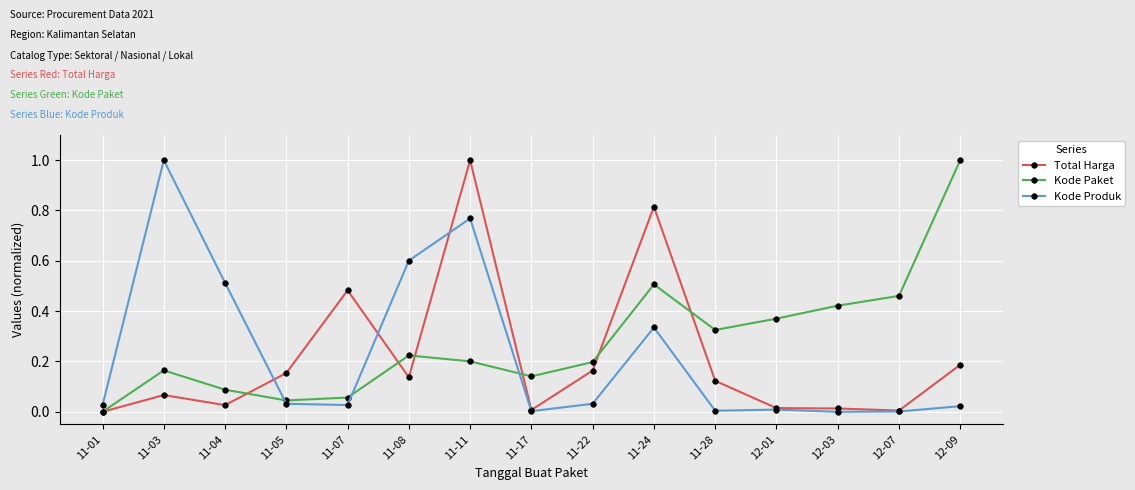

Is the value of Kode Paket at 11-03 greater than the value of Total Harga at 11-03?

Yes